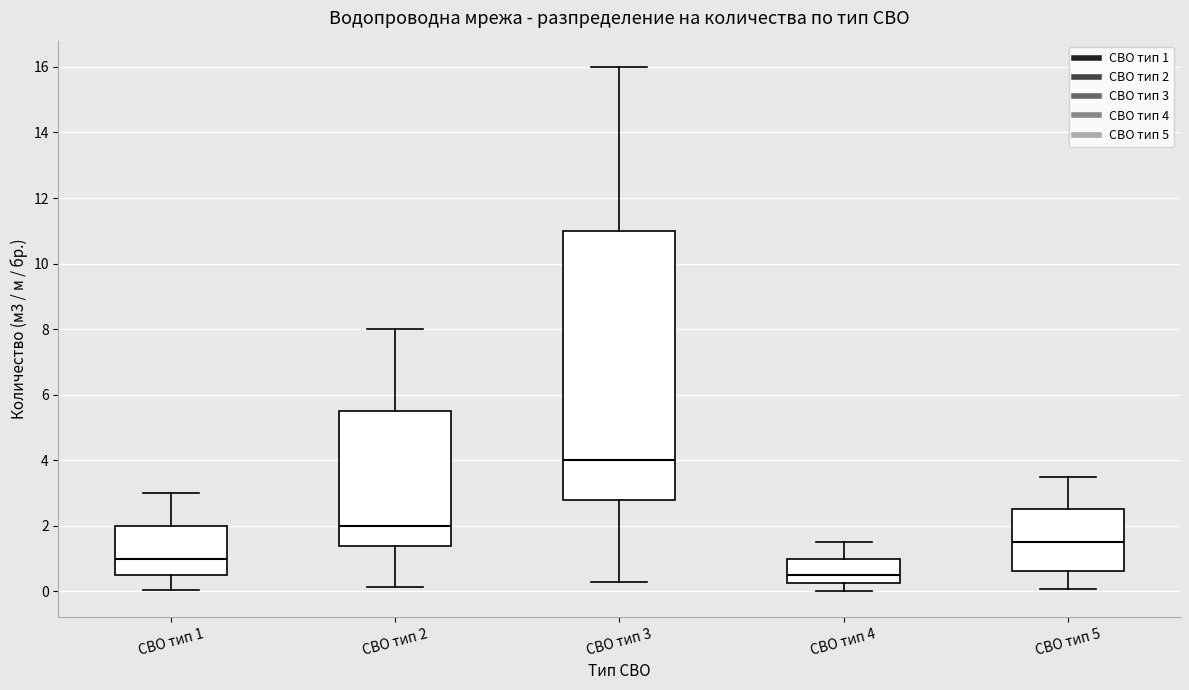

Which box has the highest median line?

СВО тип 3